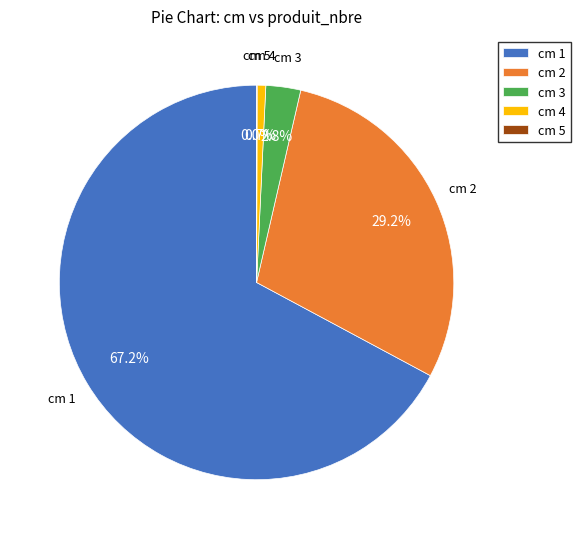

To the nearest percent, what is the average slice percentage?

20%